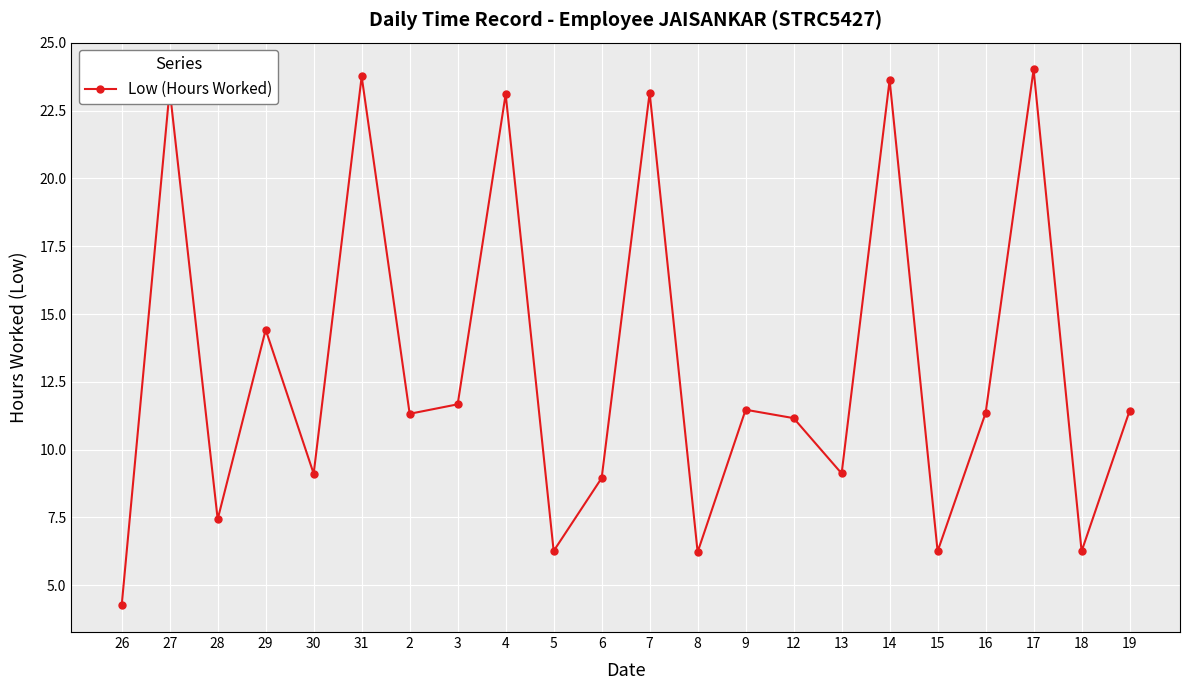

Is it true that the value at 5 is 3.5?

False